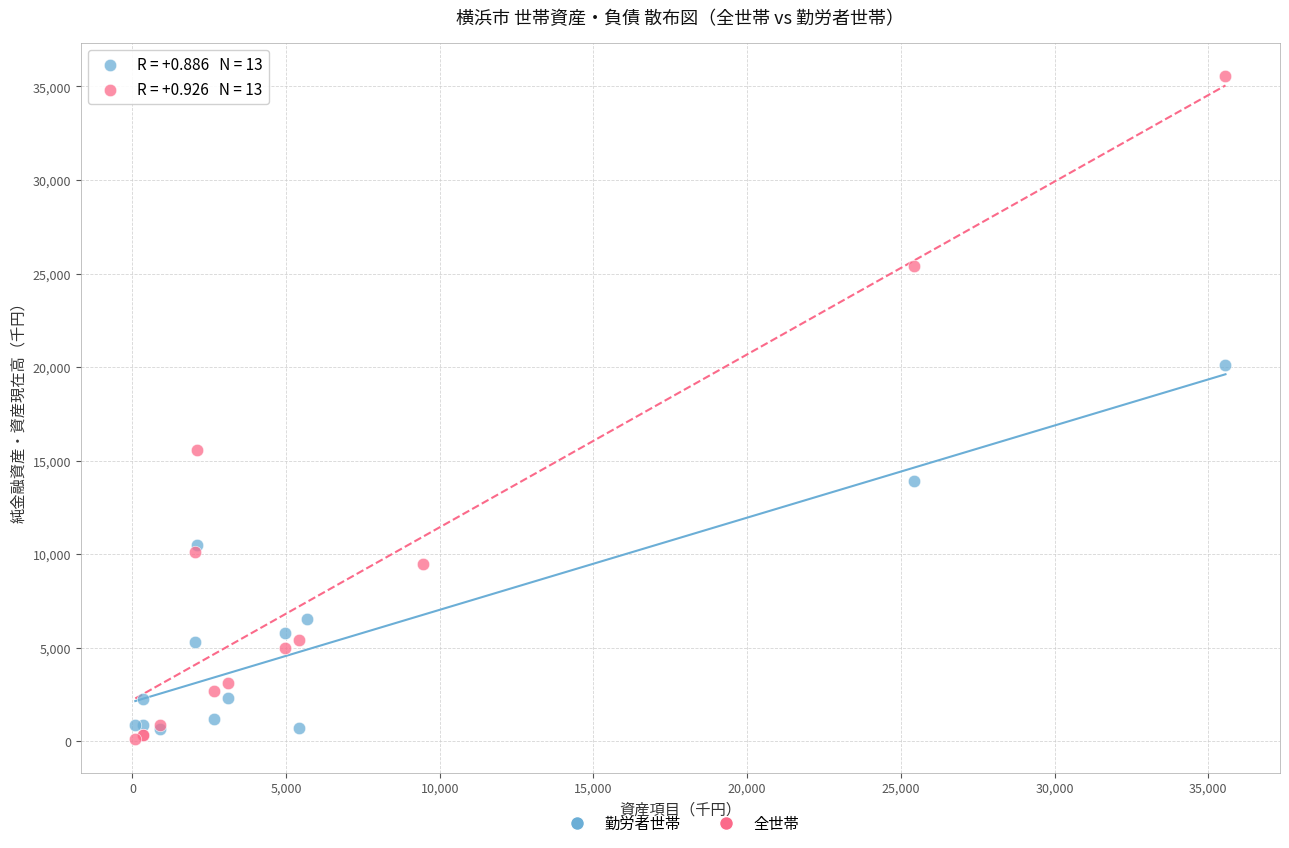

Which series reaches the maximum Y coordinate?

全世帯